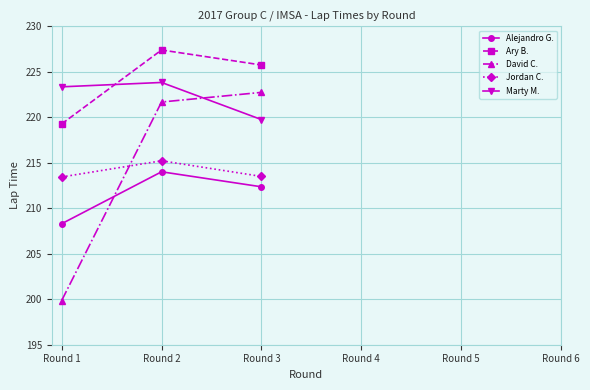

What is the value of the Jordan C. point at the 2nd from the left?

215.2